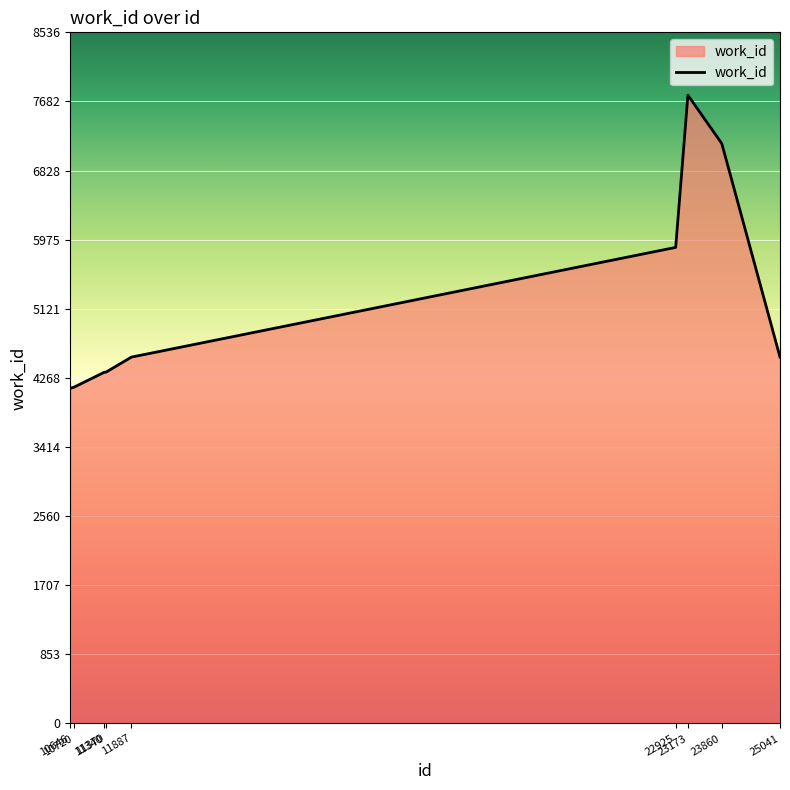

What is the greatest value displayed?

7760